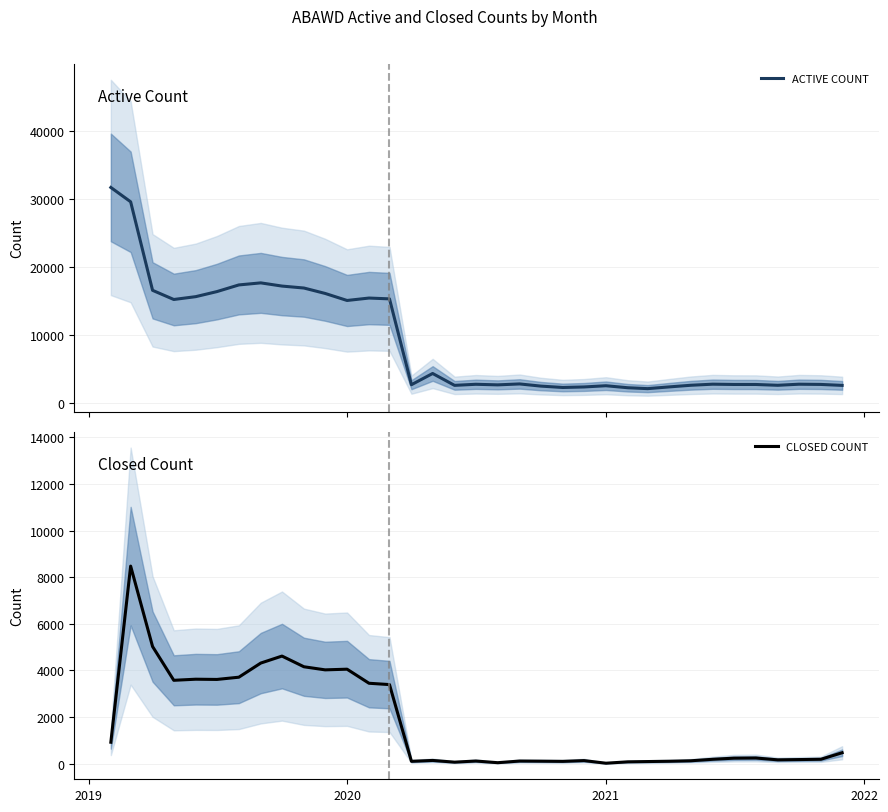

What is the highest value of the CLOSED COUNT series?

8479